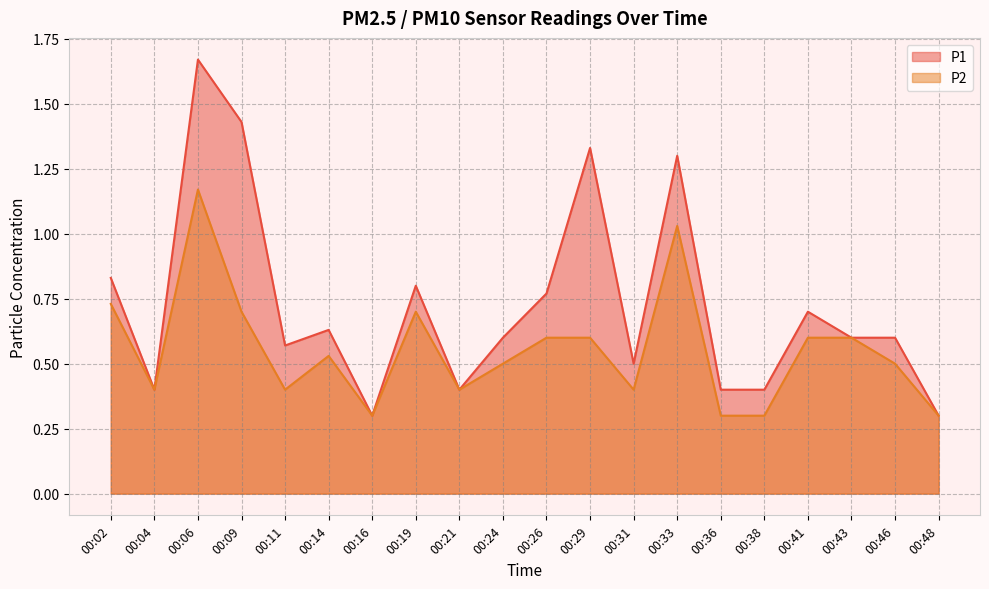

The value of P1 at 00:26 is 0.8. True or false?

True